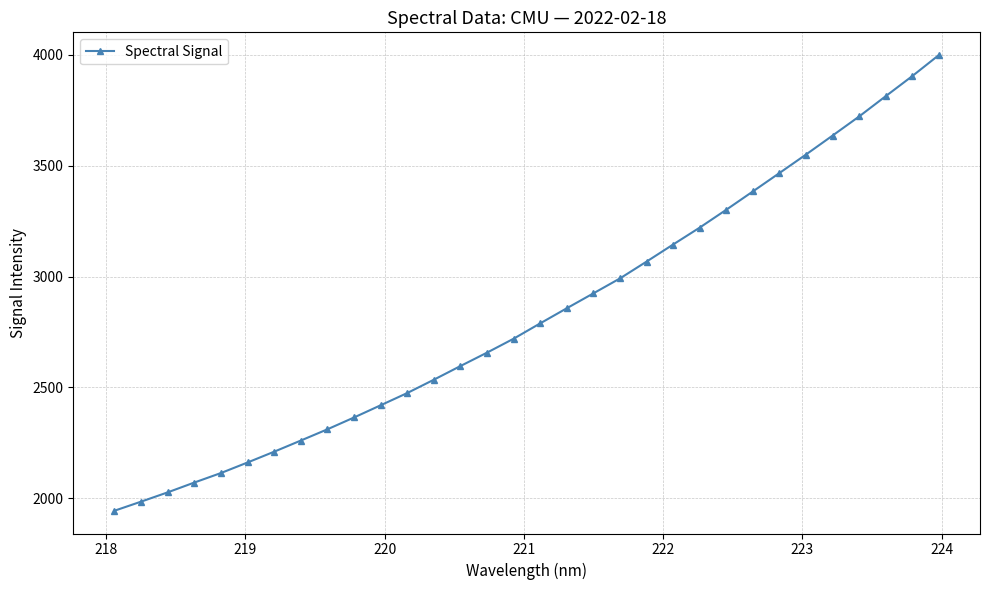

What is the greatest value displayed?

3999.3